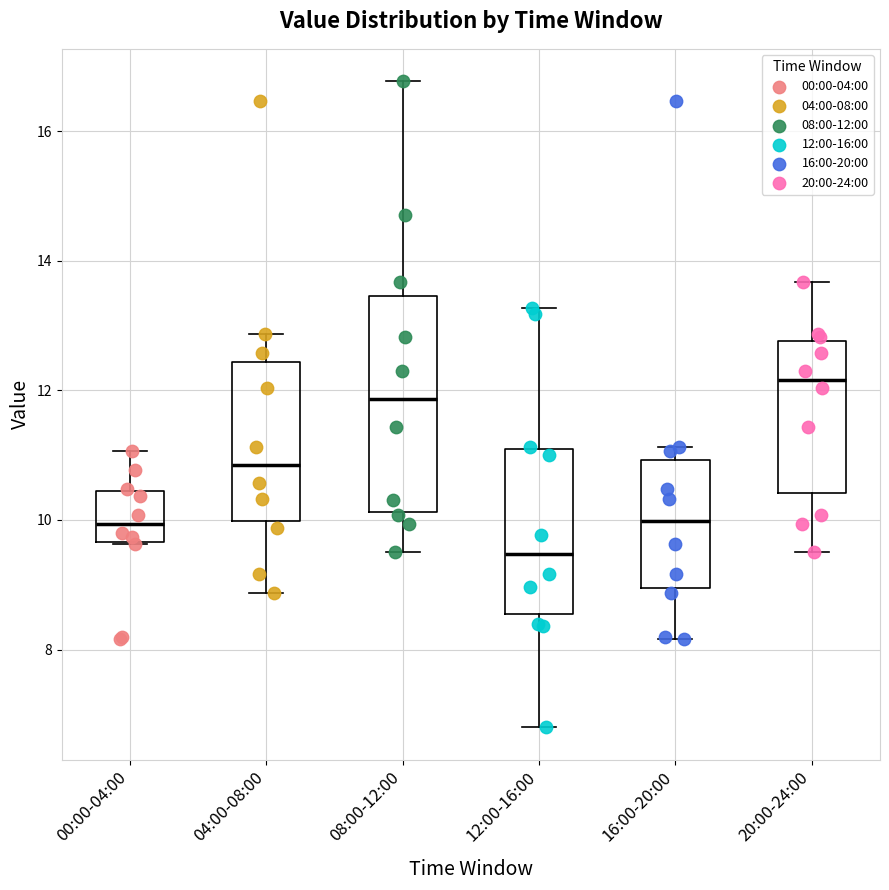

Which box is the tallest, from its lower edge to its upper edge?

08:00-12:00